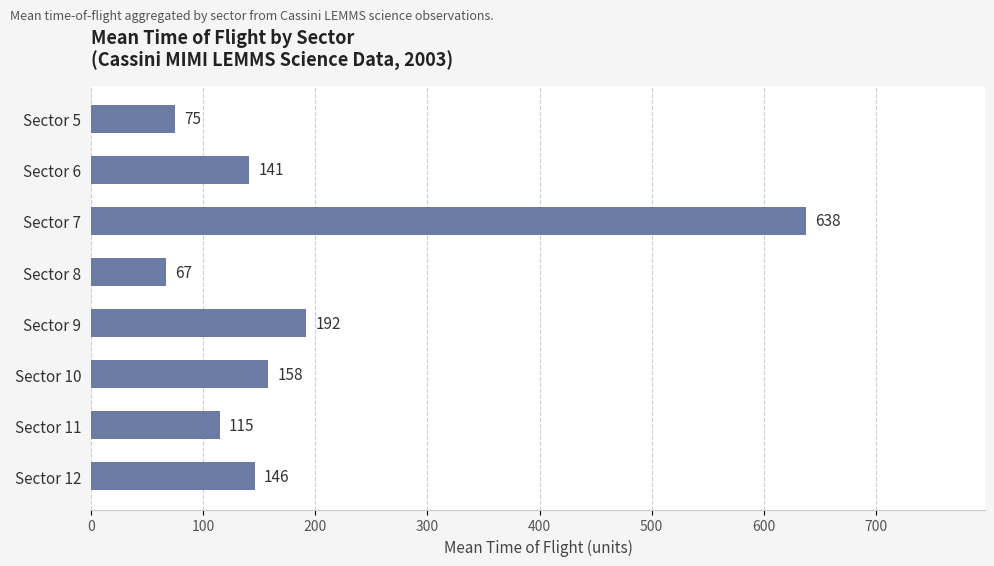

How many distinct data groups are displayed?

1